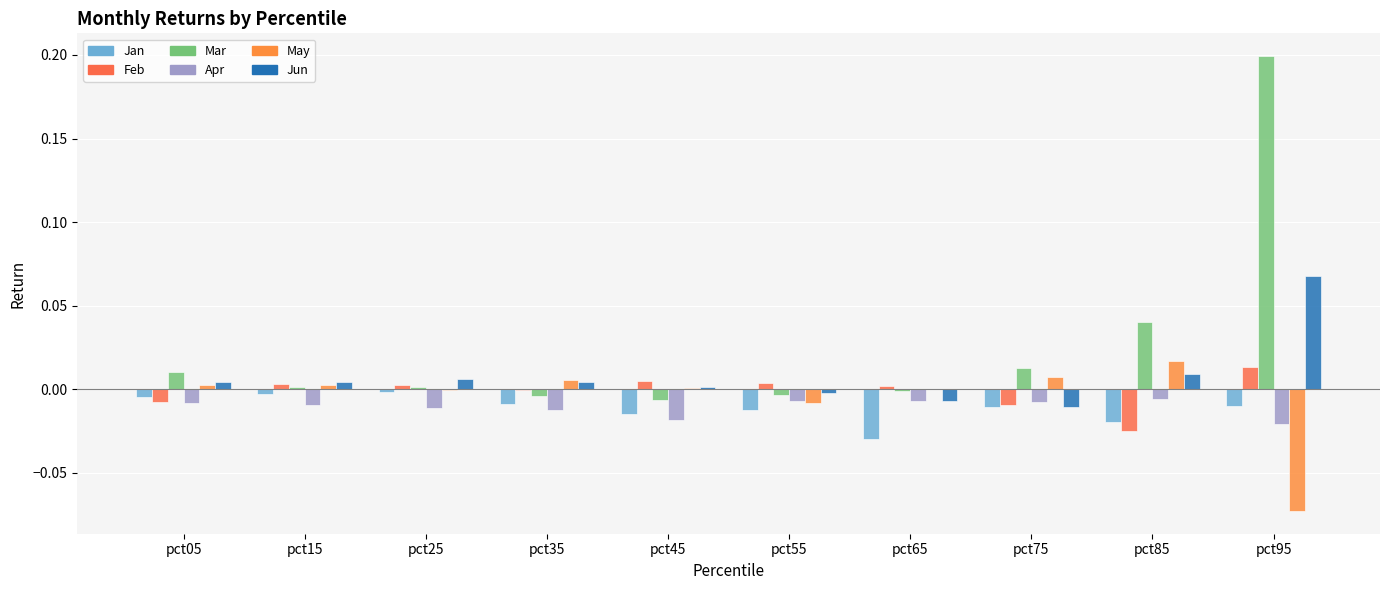

Are the bars horizontal?

No